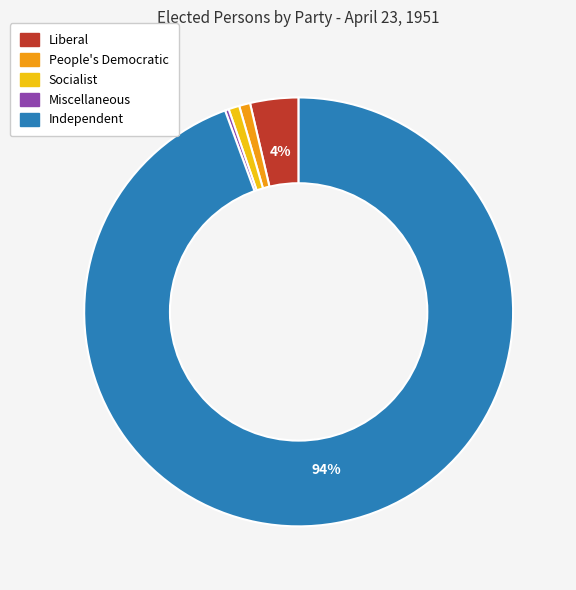

Is there any slice that represents more than half of the pie?

Yes